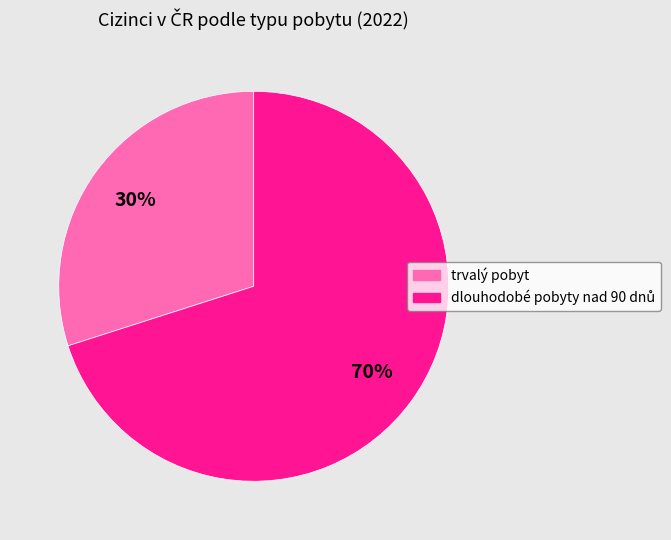

The trvalý pobyt slice represents 30% of the pie. True or false?

True